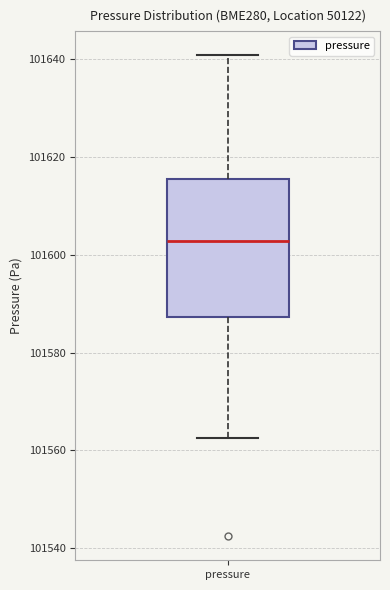

Where does the lower whisker of the box for pressure end on the y-axis? The values are not printed on the chart, so give them approximately, as read against the axis.

101562